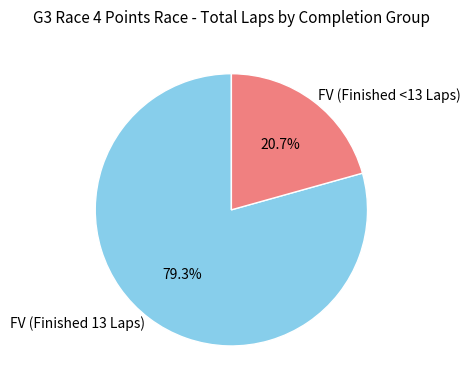

To the nearest percent, what is the average slice percentage?

50%